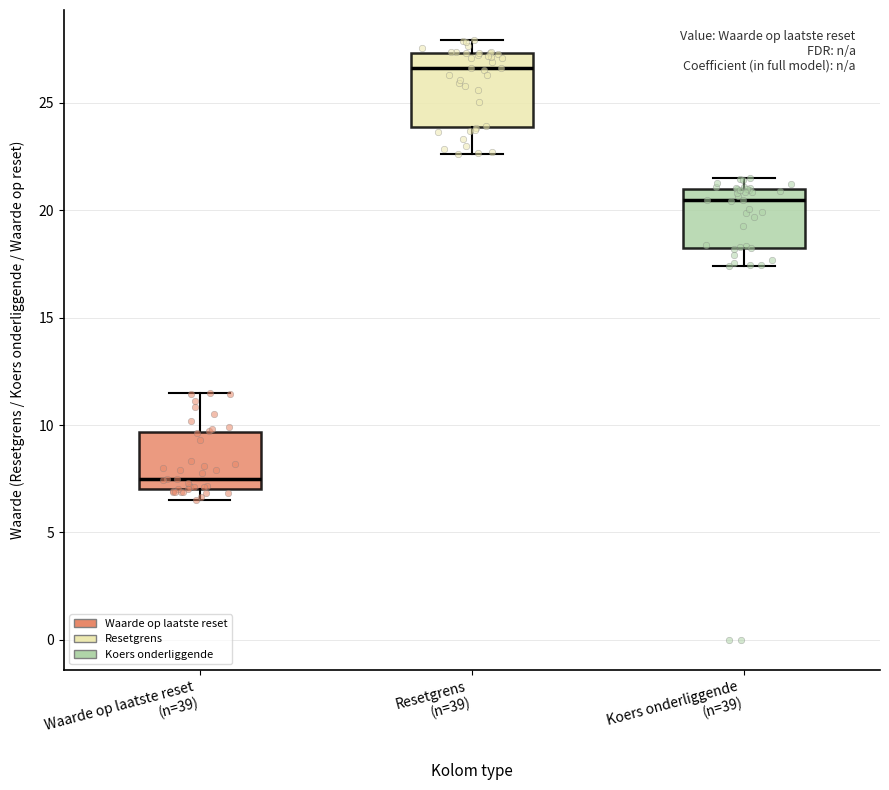

Reading left to right, read every box against the y-axis: the position of its median line, the range the box covers, and the ends of its whiskers. The values are not printed on the chart, so give them approximately, as read against the axis.

Waarde op laatste reset (n=39): median 7.5, box 7.0 to 9.5, whiskers 6.5 to 11.5
Resetgrens (n=39): median 26.5, box 24.0 to 27.5, whiskers 22.5 to 28.0
Koers onderliggende (n=39): median 20.5, box 18.0 to 21.0, whiskers 17.5 to 21.5